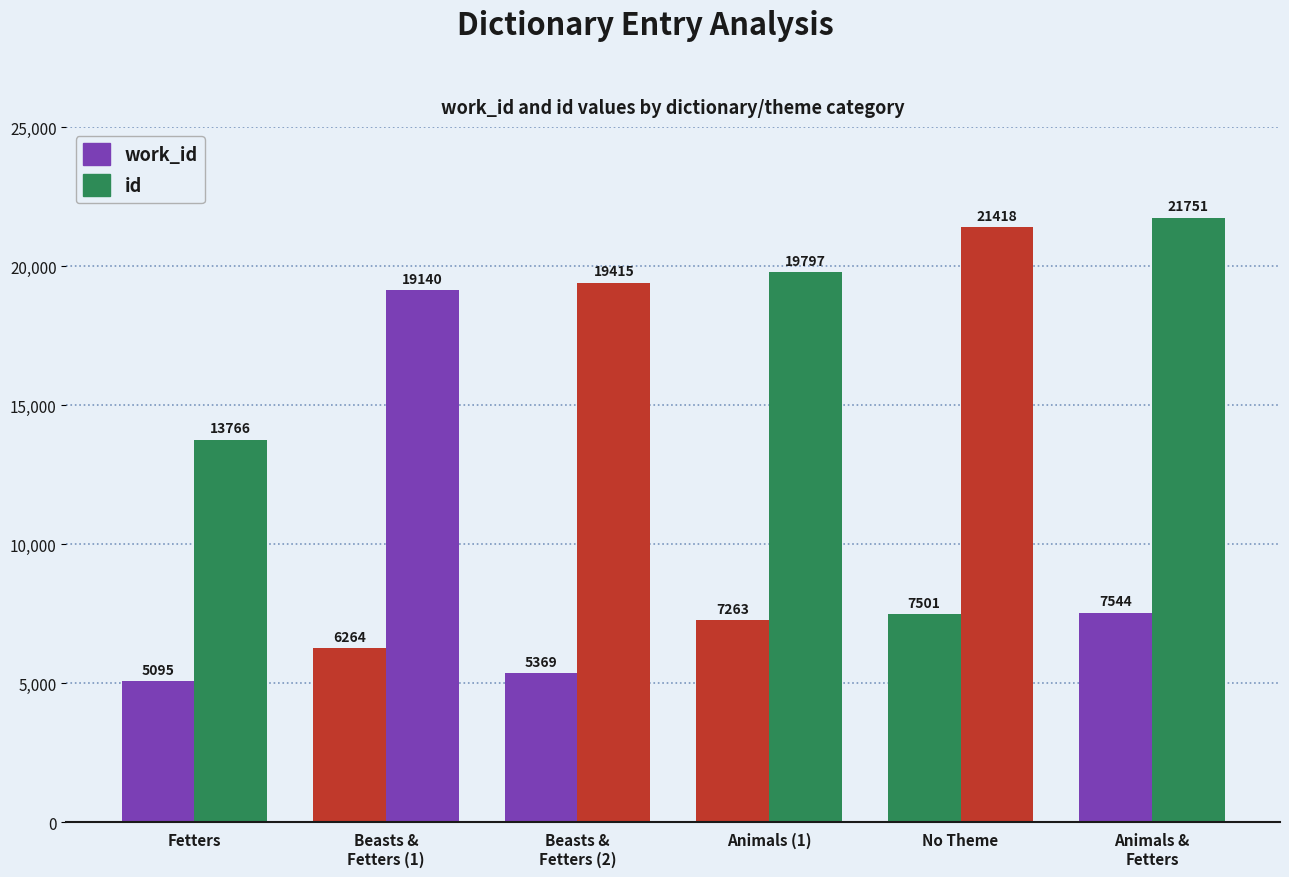

What is the average value of the work_id series?

6506